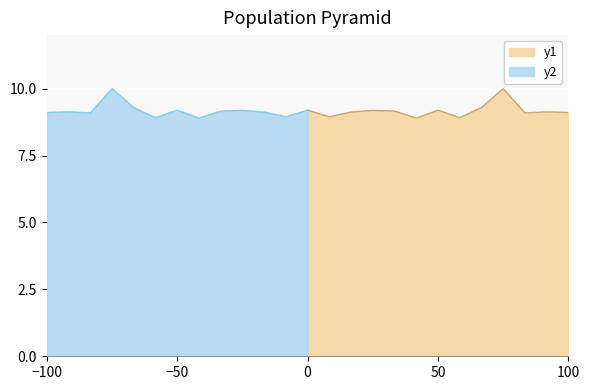

True or false: y1 has a value of 12.7 at 50.

False